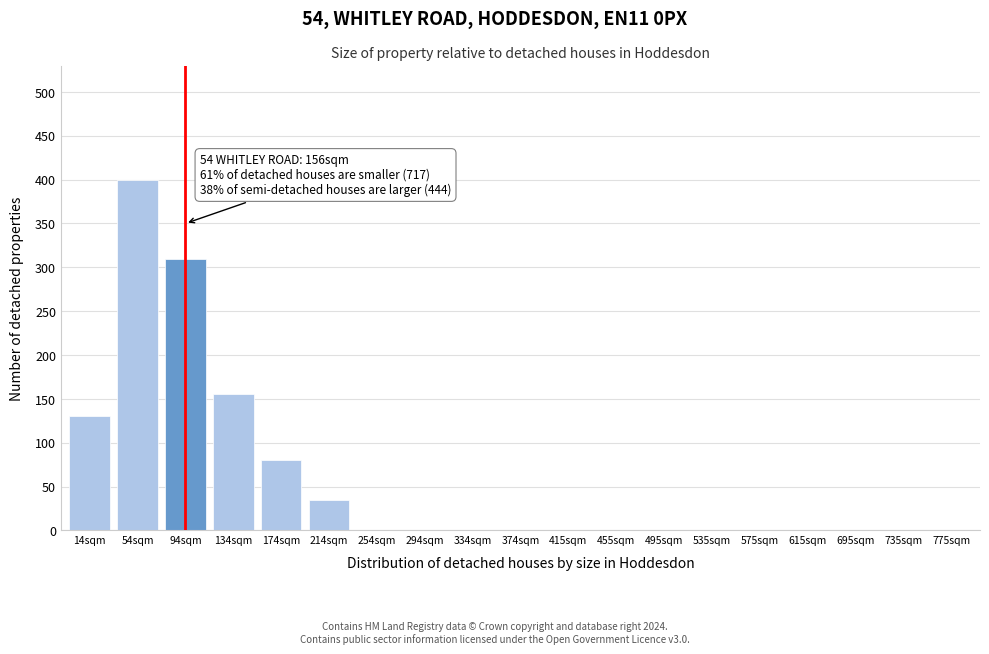

Reading right to left, list all the values displayed in this chart.

775sqm=0	735sqm=0	695sqm=0	615sqm=0	575sqm=0	535sqm=0	495sqm=0	455sqm=0	415sqm=0	374sqm=0	334sqm=0	294sqm=0	254sqm=0	214sqm=35	174sqm=80	134sqm=155	94sqm=310	54sqm=400	14sqm=130